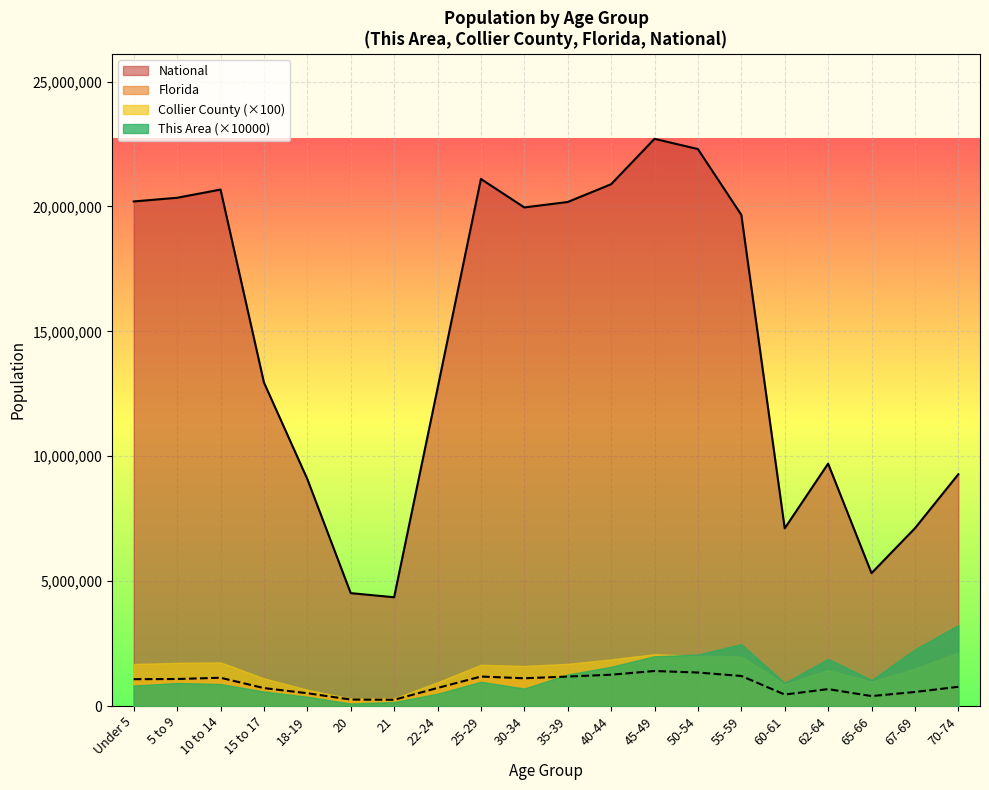

True or false: Florida has a value of 1073506 at Under 5.

True